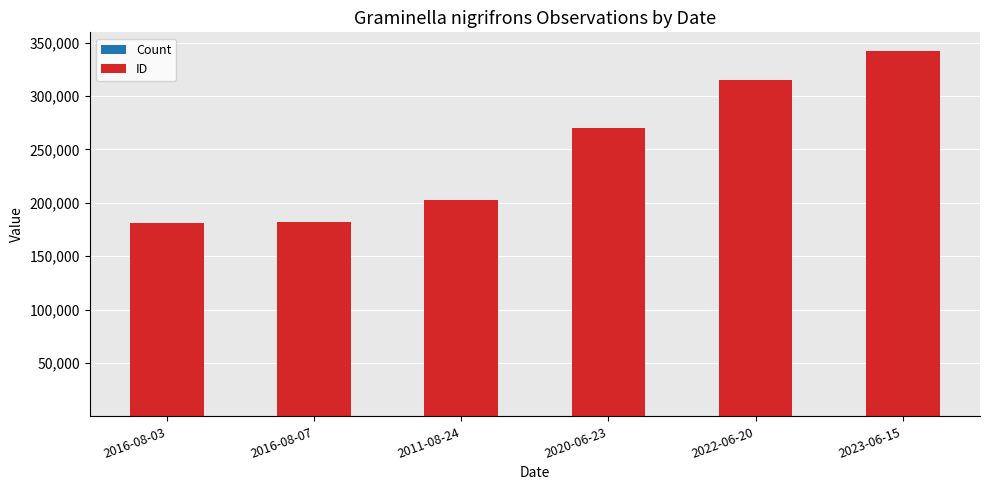

At which category is the sum across all series the highest?

2023-06-15